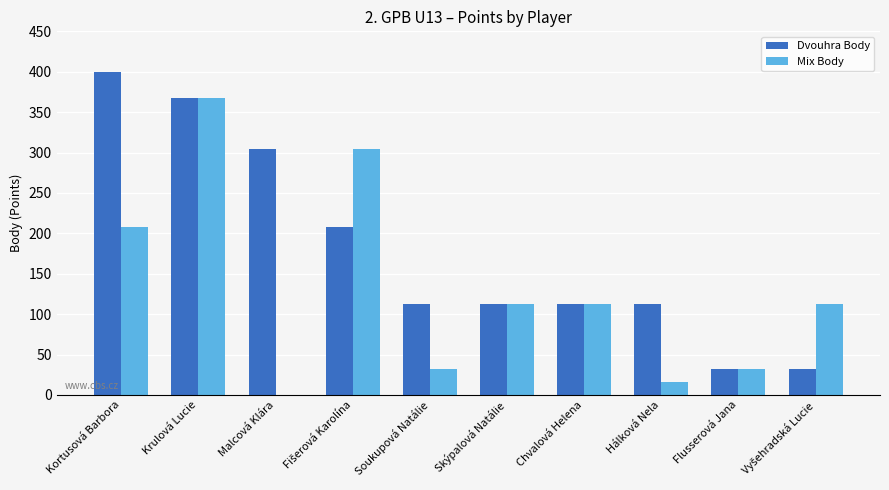

How many groups of bars are there?

10